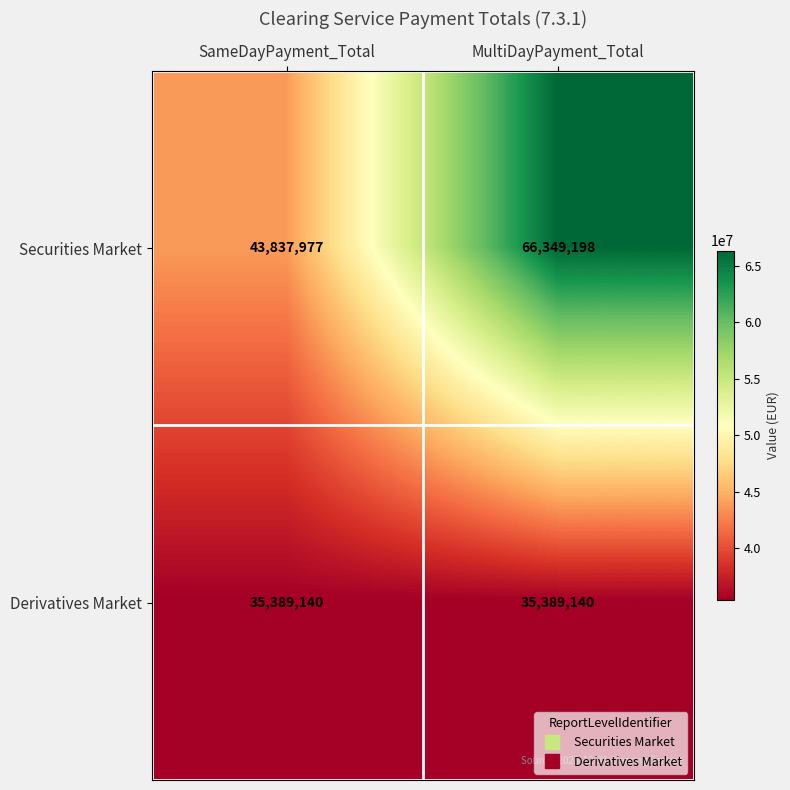

Which label corresponds to the largest value in the chart?

MultiDayPayment_Total